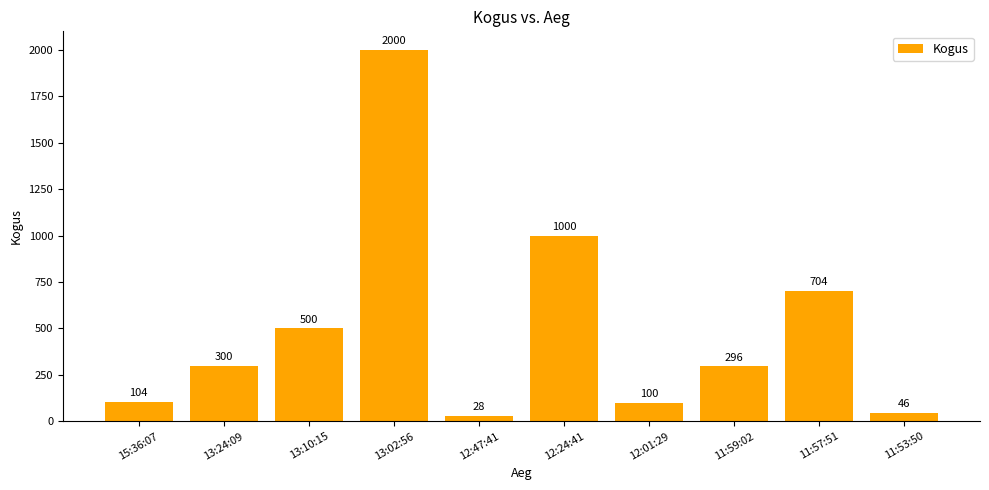

What is the change in value from 13:10:15 to 11:53:50?

-454